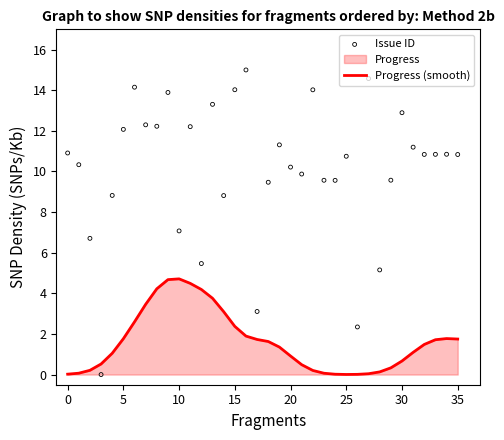

Which series reaches the maximum Y coordinate?

Issue ID